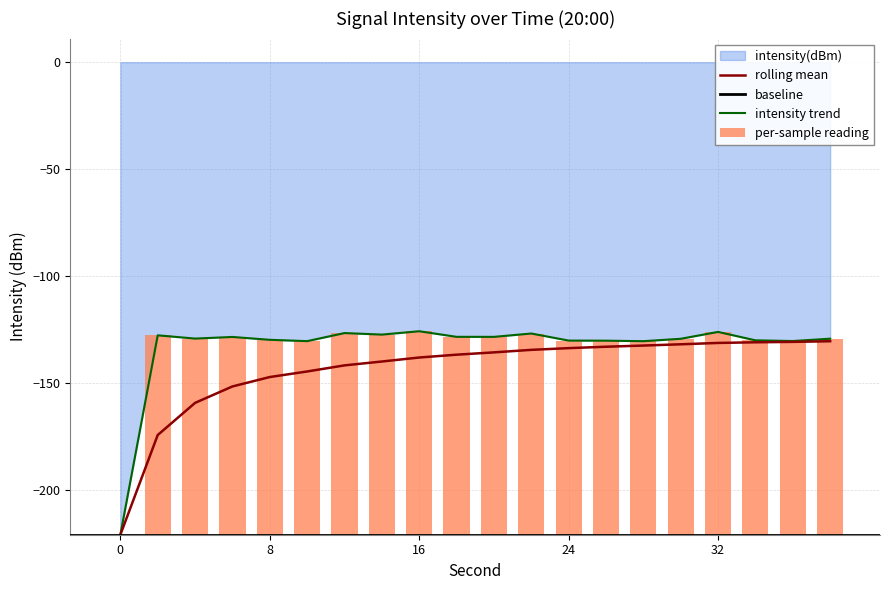

What is the total value across all series at 24?

-263.8